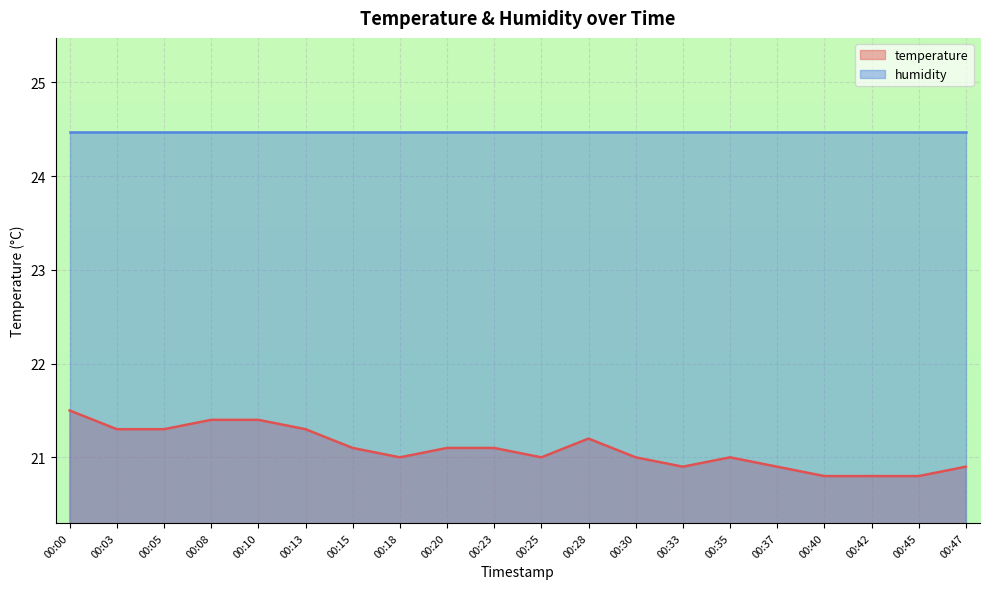

What is the change in value from 00:10 to 00:18?

-0.4